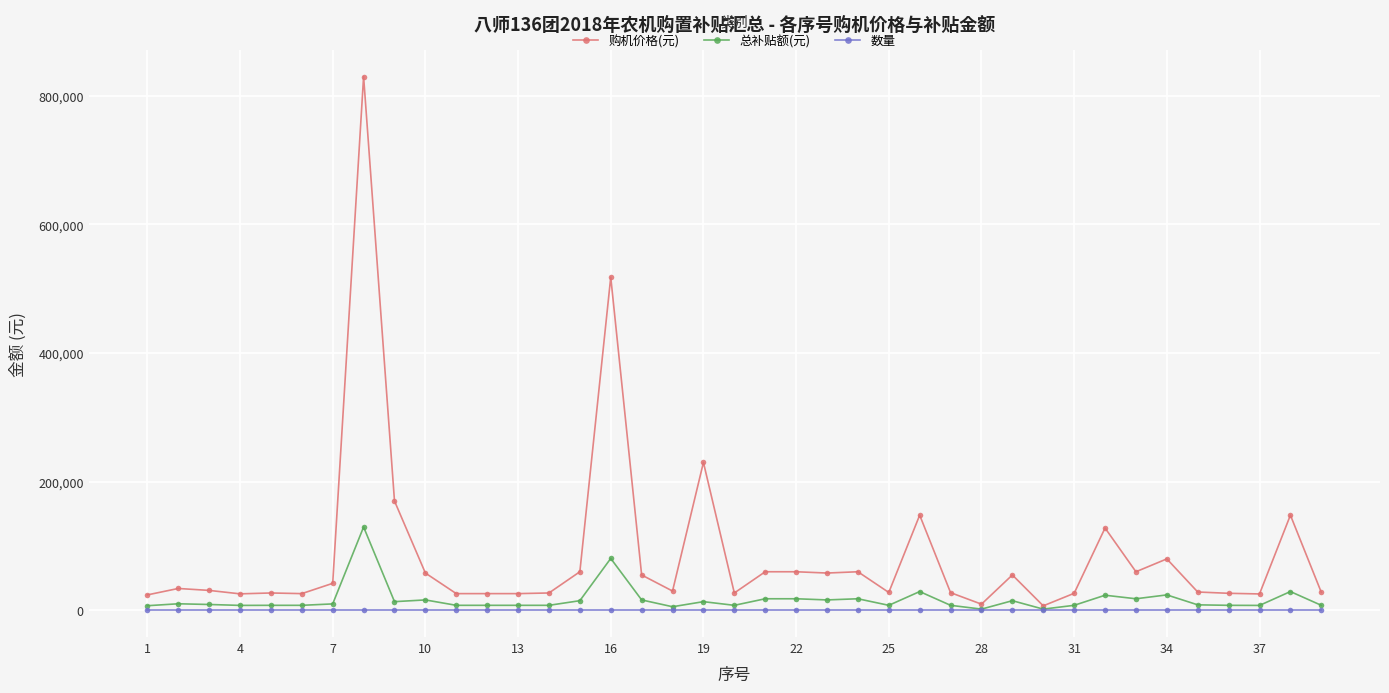

How many lines are shown in the chart?

3